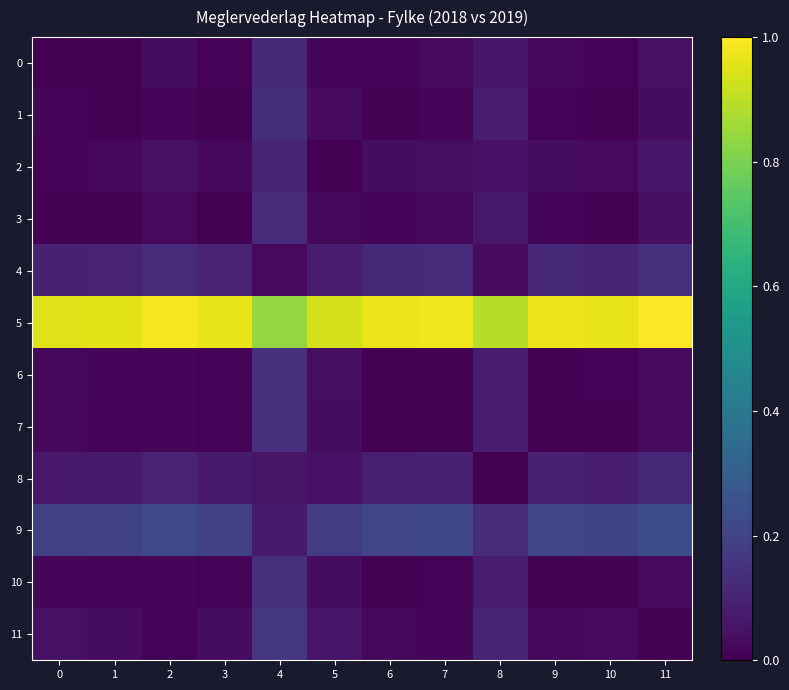

Rank the series at 0 from lowest to highest value.

0, 3, 2, 1, 10, 7, 6, 11, 8, 4, 9, 5